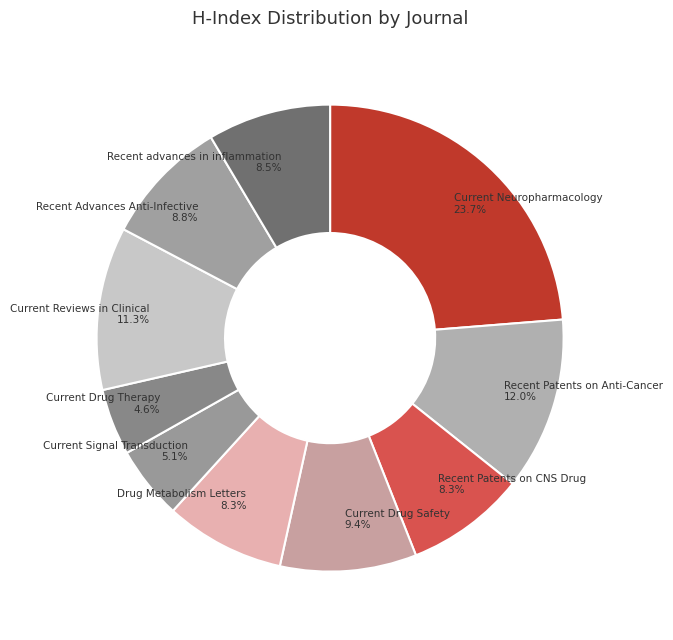

Is there any slice that represents more than half of the pie?

No